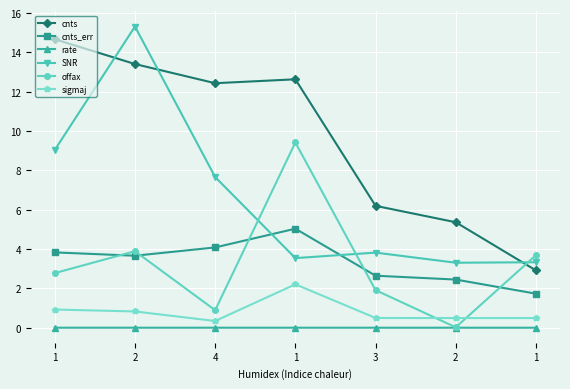

At how many categories does at least one series exceed 10?

4